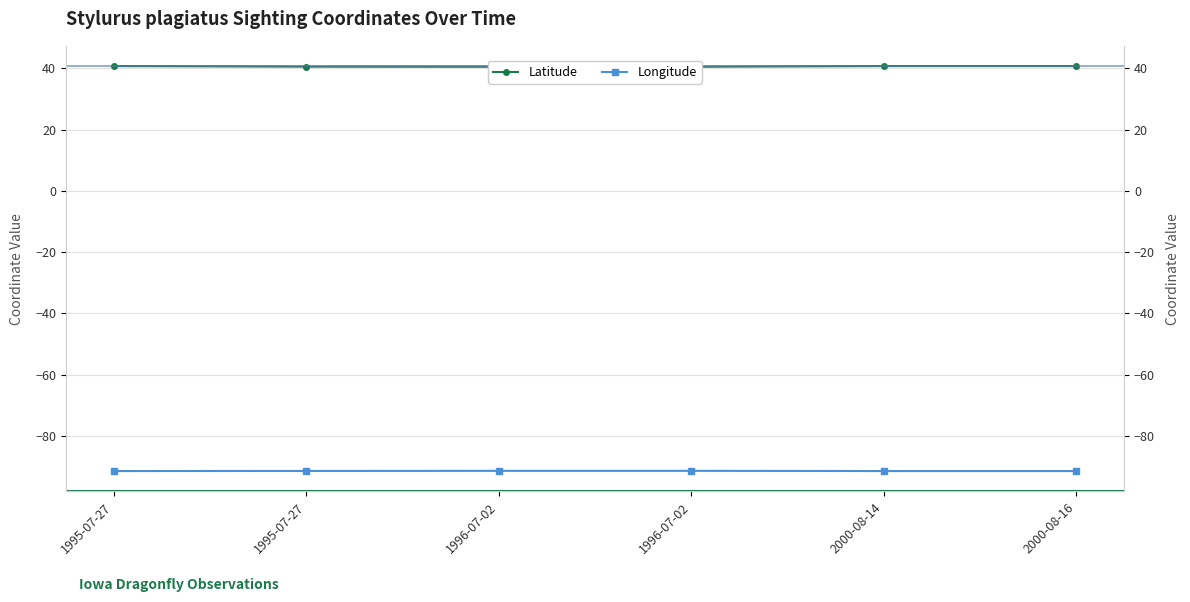

What is the minimum value shown in the chart?

-91.4